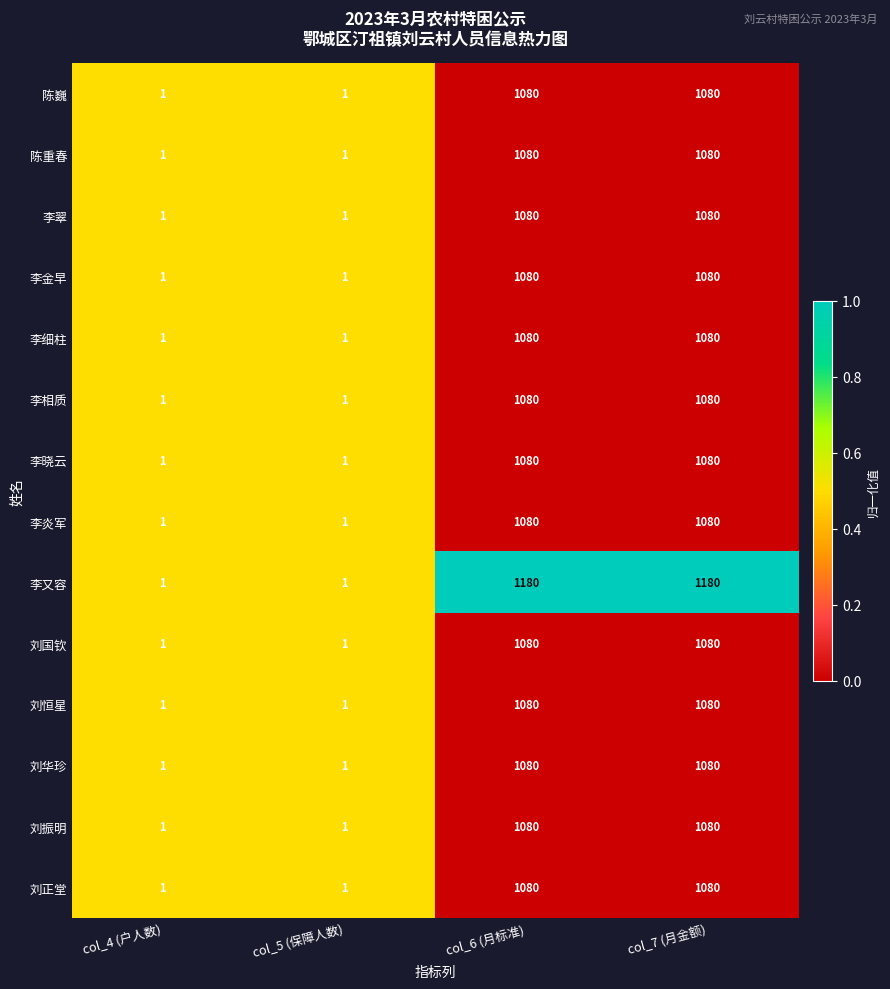

How many 李炎军 values are between 1 and 1080?

4